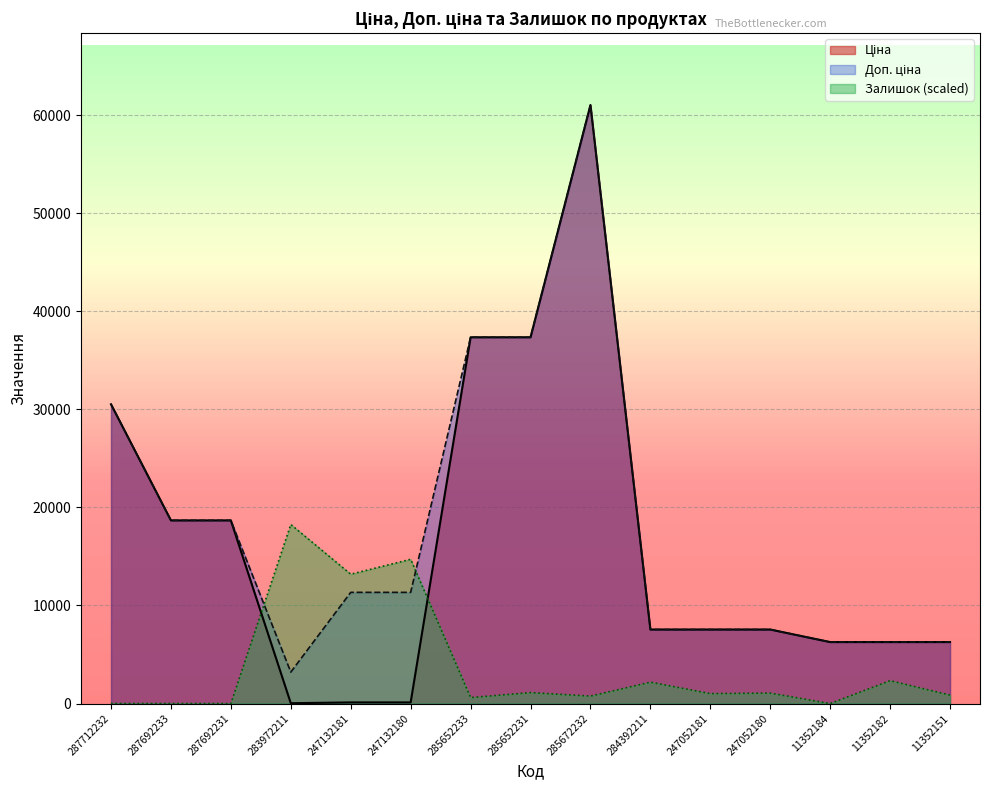

Is the value of Залишок at 287712232 greater than the value of Ціна at 11352182?

No